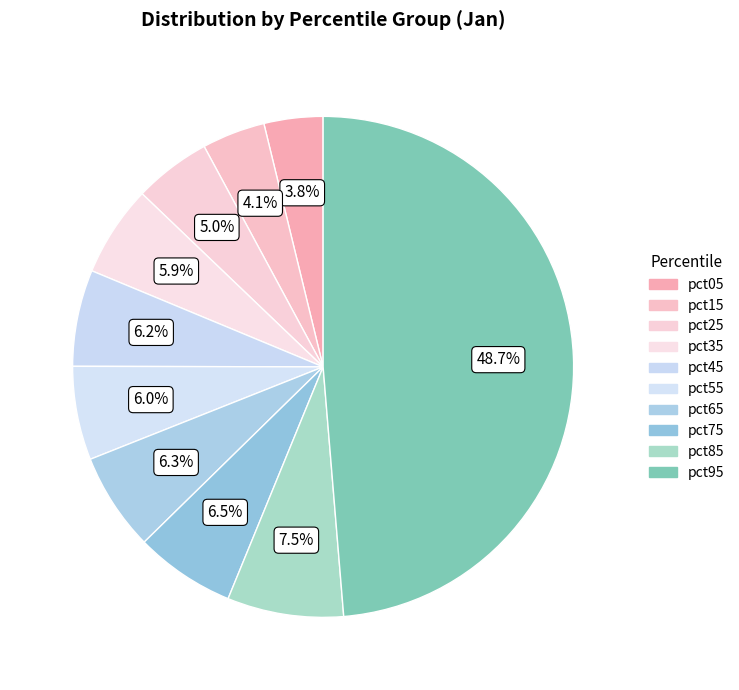

Between pct15 and pct85, which is larger?

pct85